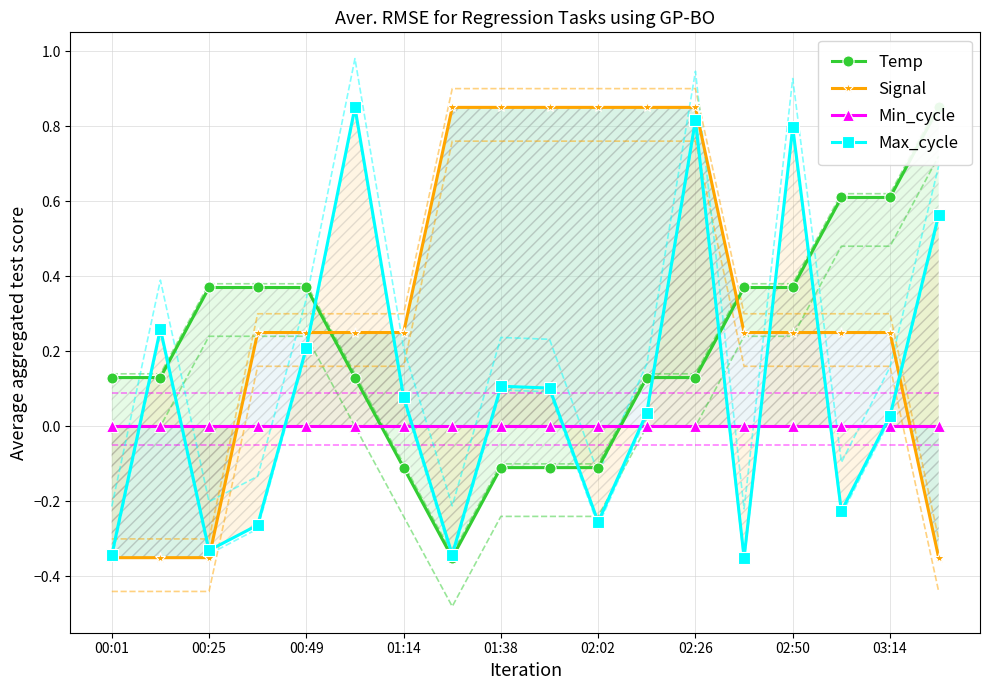

How many values in Signal are below zero?

4